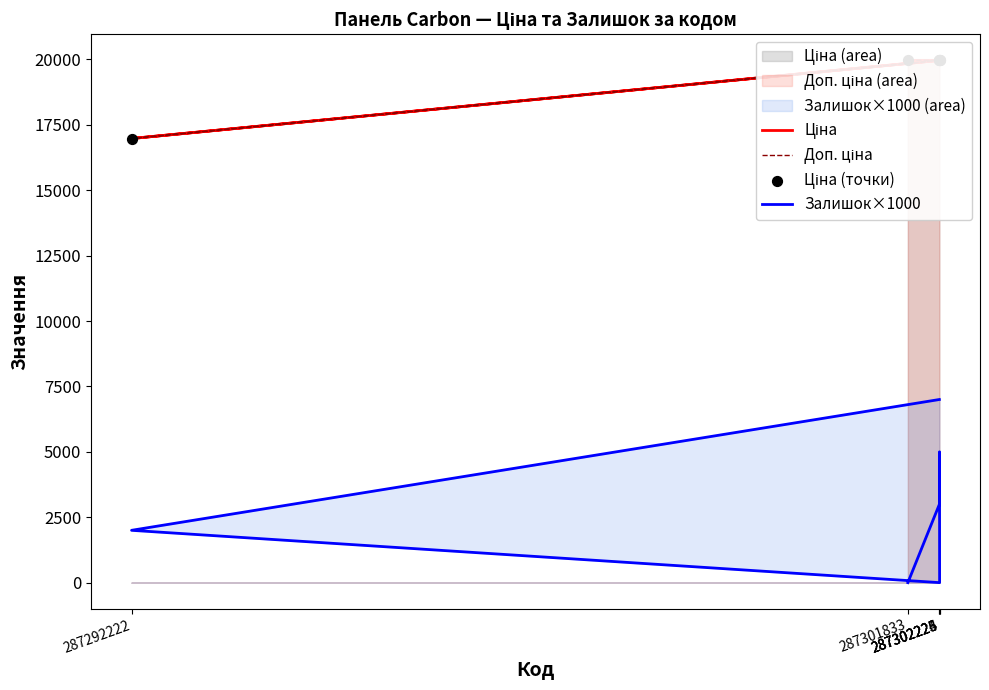

Which series reaches the minimum Y coordinate?

Залишок×1000